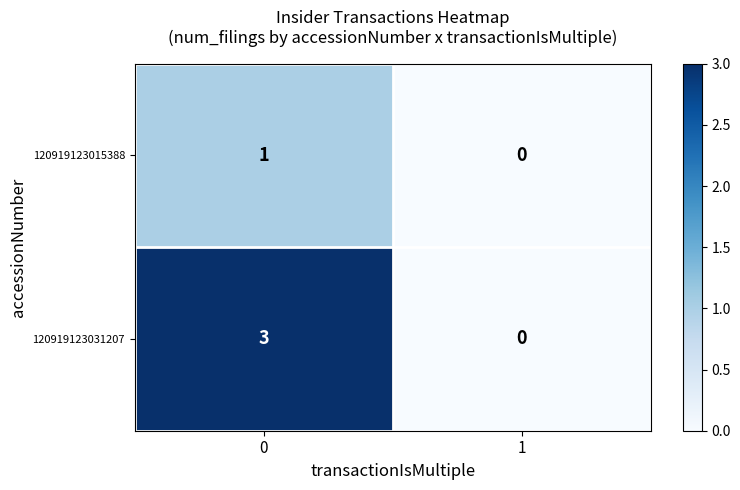

Between 0 and 1, which series saw the biggest shift?

120919123031207